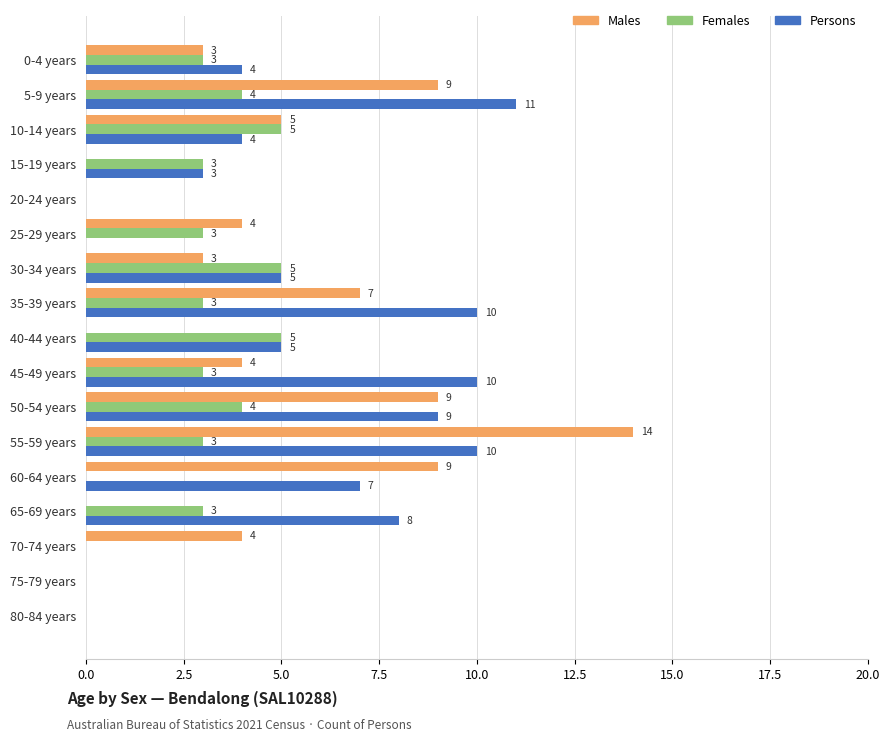

True or false: Males has a value of 4 at 25-29 years.

True